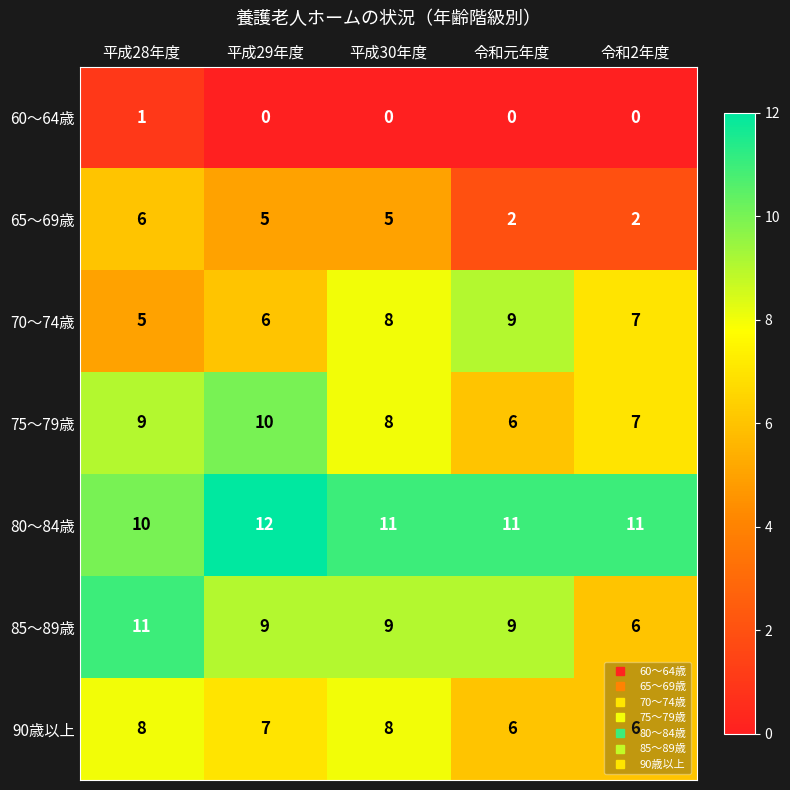

Which series changed the most between 平成28年度 and 平成30年度?

70～74歳